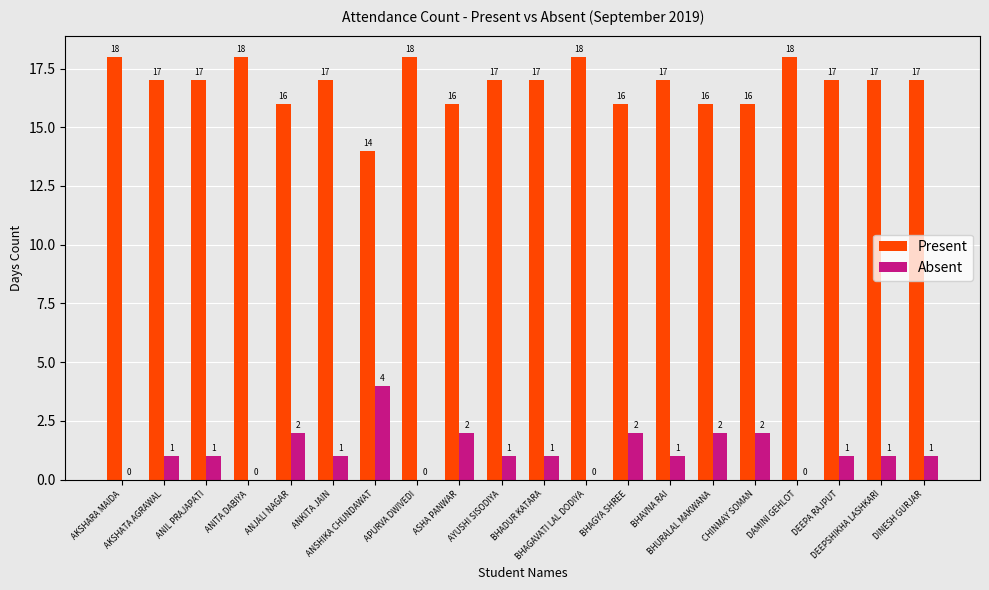

What is the sum of all Absent values?

23